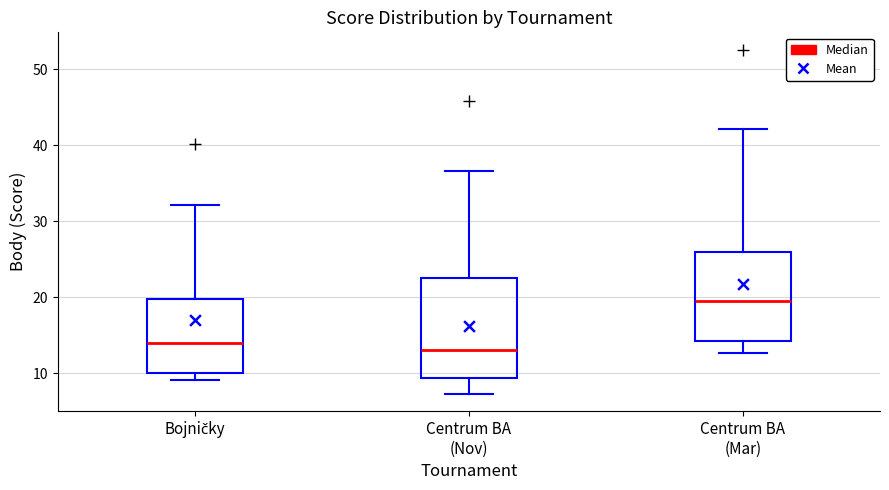

Comparing the boxes themselves (not the whiskers), which one is the tallest?

Centrum BA (Nov)